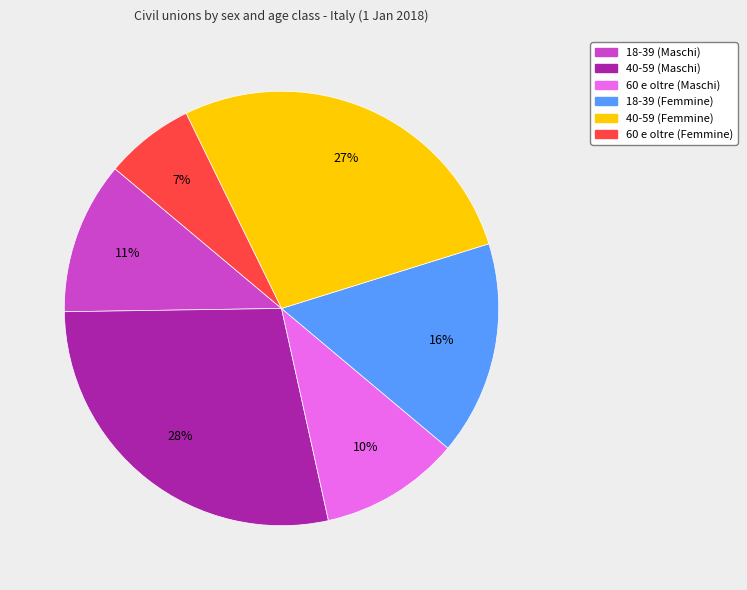

To the nearest percent, what is the average slice percentage?

17%